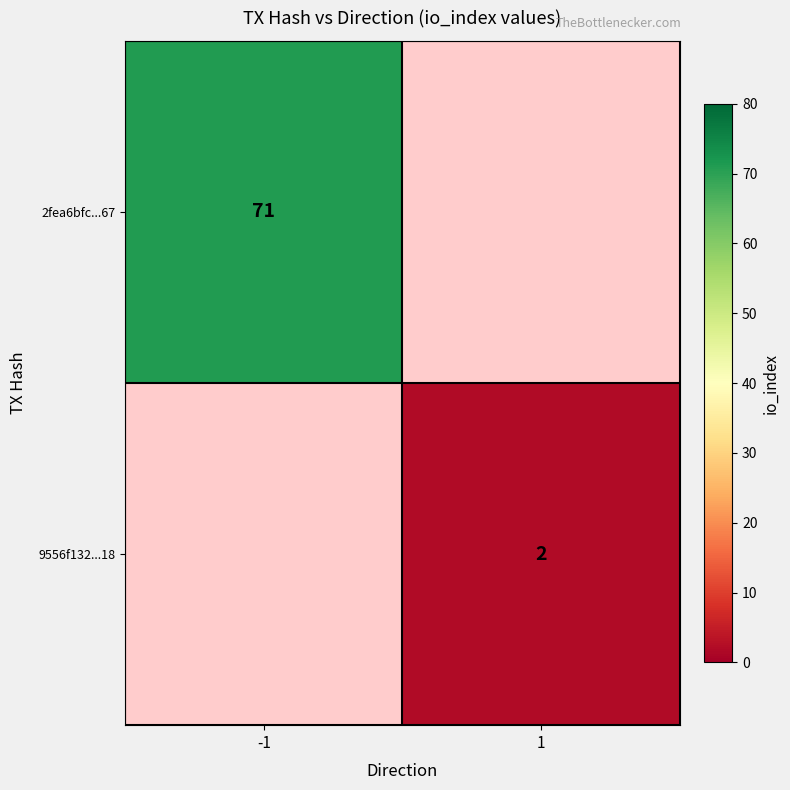

The 9556f132...18 series shows 1 at 1. True or false?

False